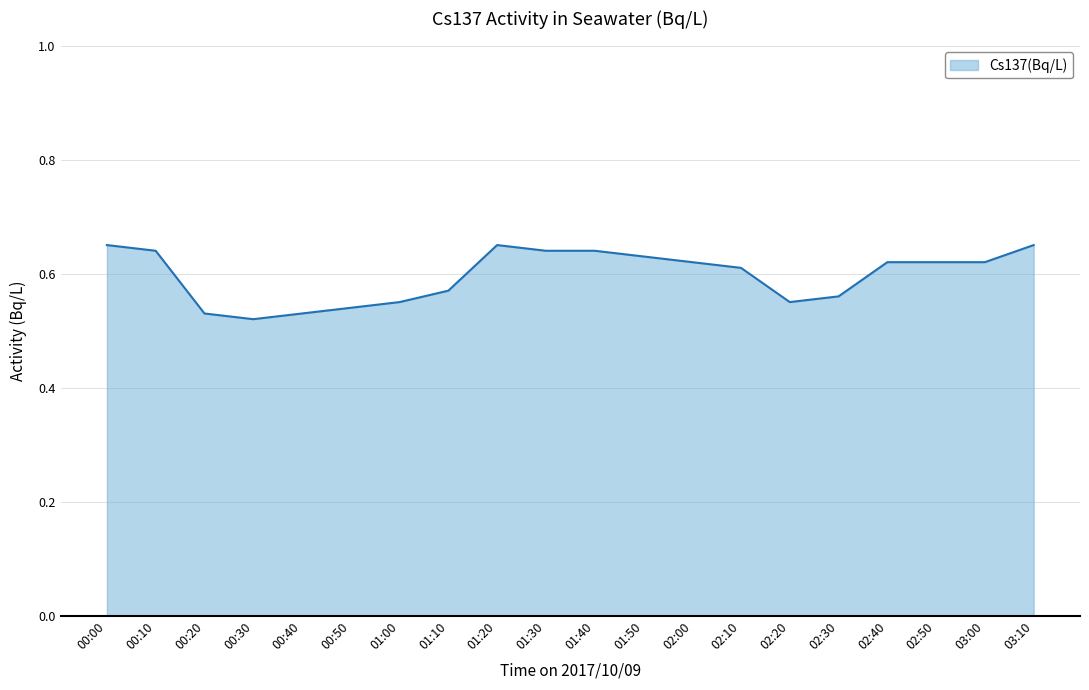

What is the difference between the maximum and minimum values?

0.1